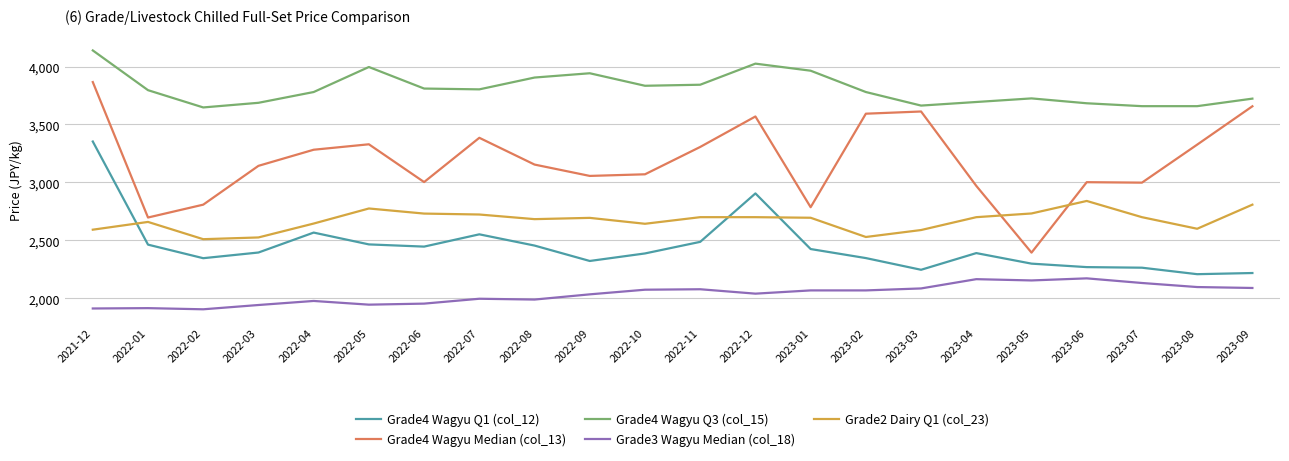

What is the sum of the Grade4 Wagyu Median (col_13) values at 2022-04 and 2023-08?

6608